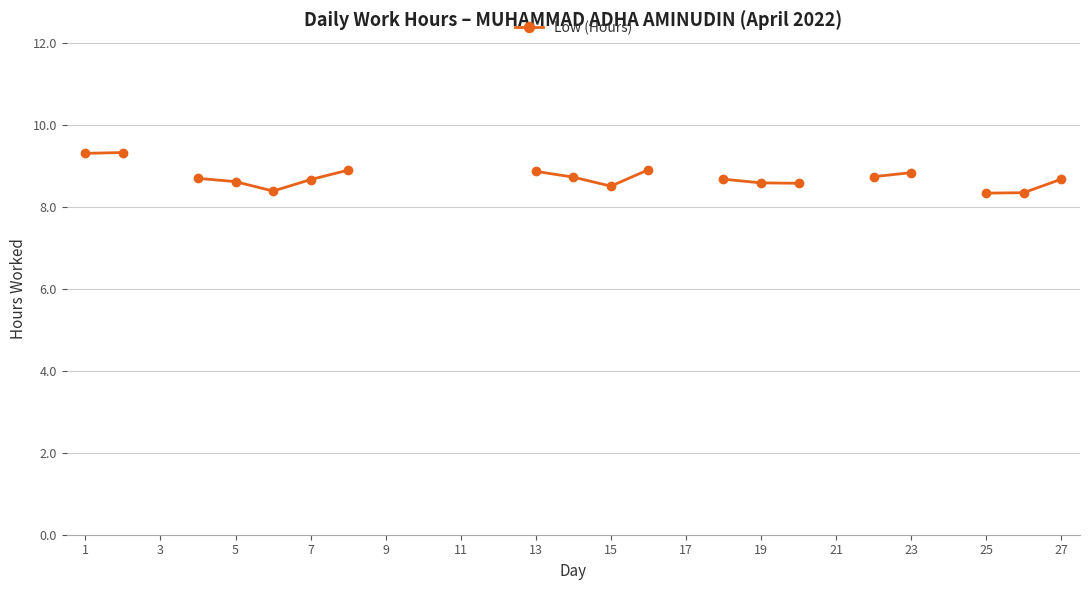

True or false: there are more than 0 points higher than both neighbors.

False